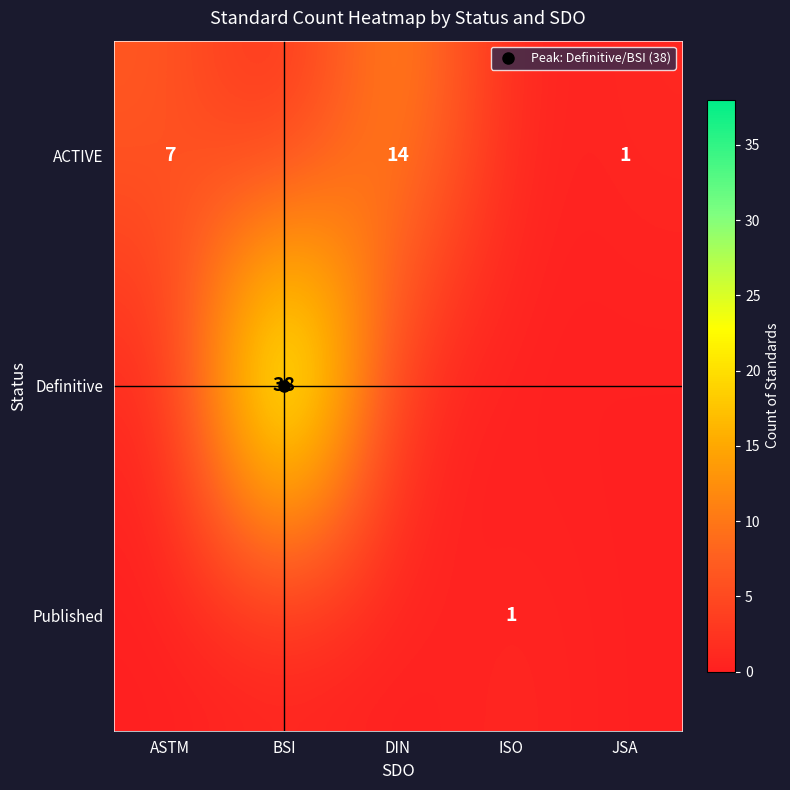

What is the highest value of the Definitive series?

38